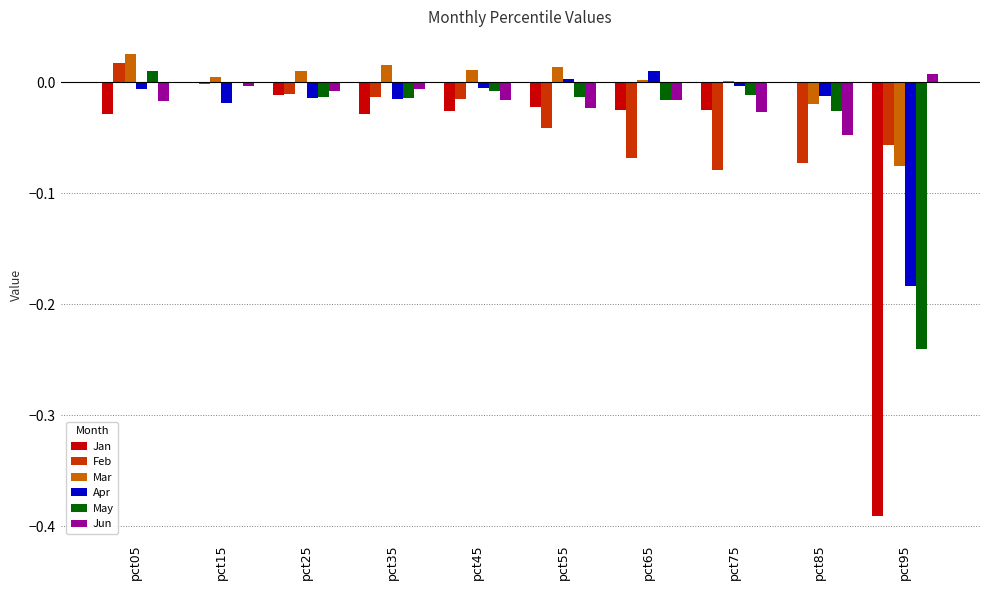

How many data points does each series have?

10